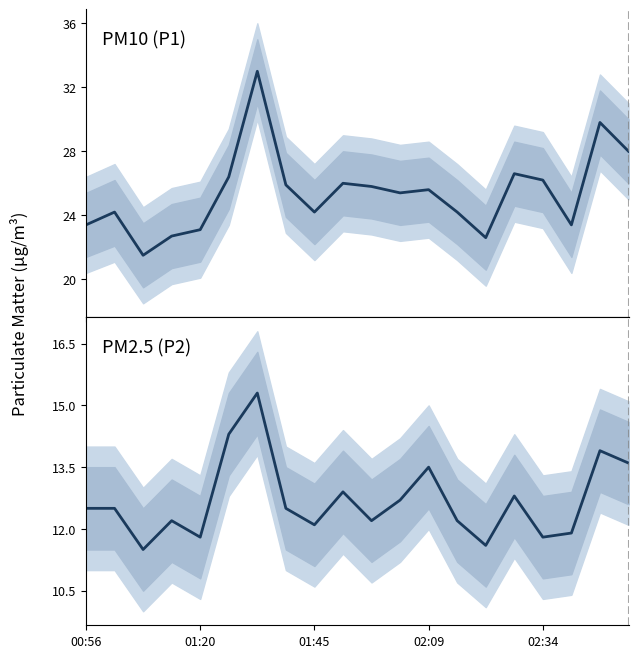

Which category has the highest value across all series?

6